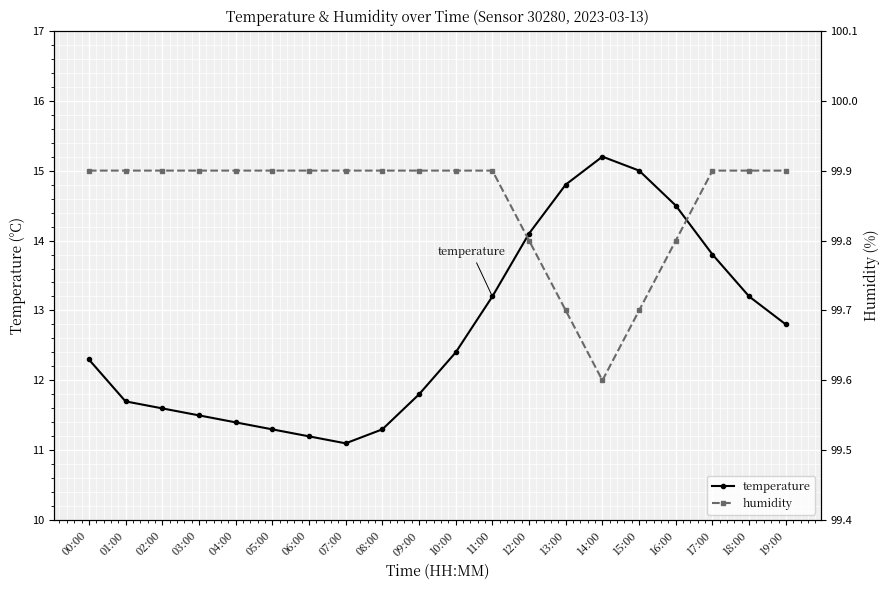

How many values in the temperature series exceed 12?

11